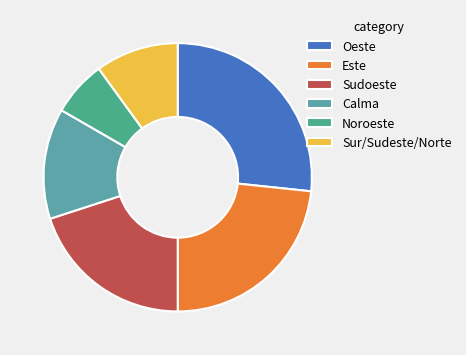

To the nearest percent, what percentage of the pie is Sudoeste?

20%